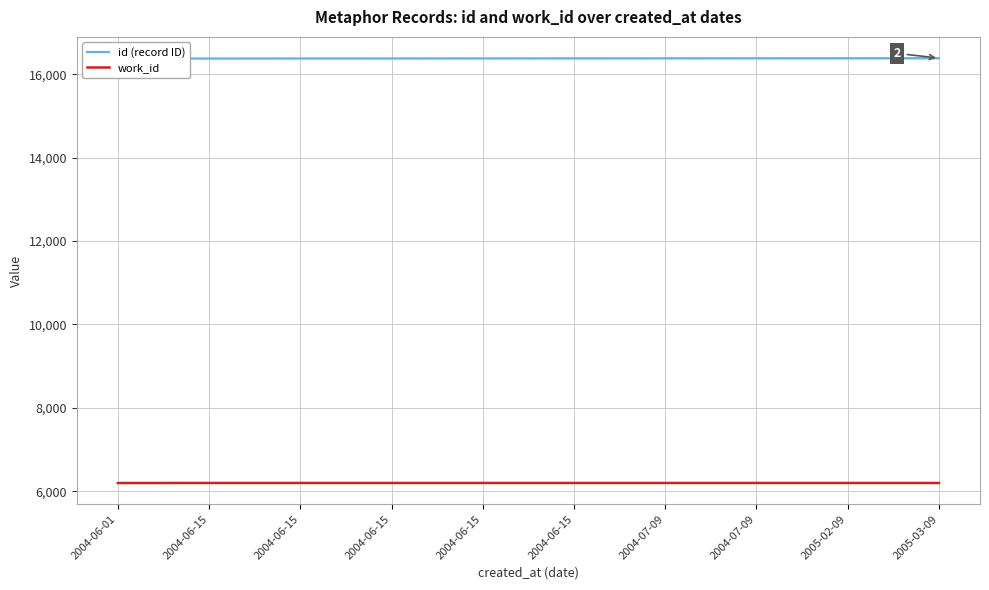

Which series has the largest total across all categories?

id (record ID)